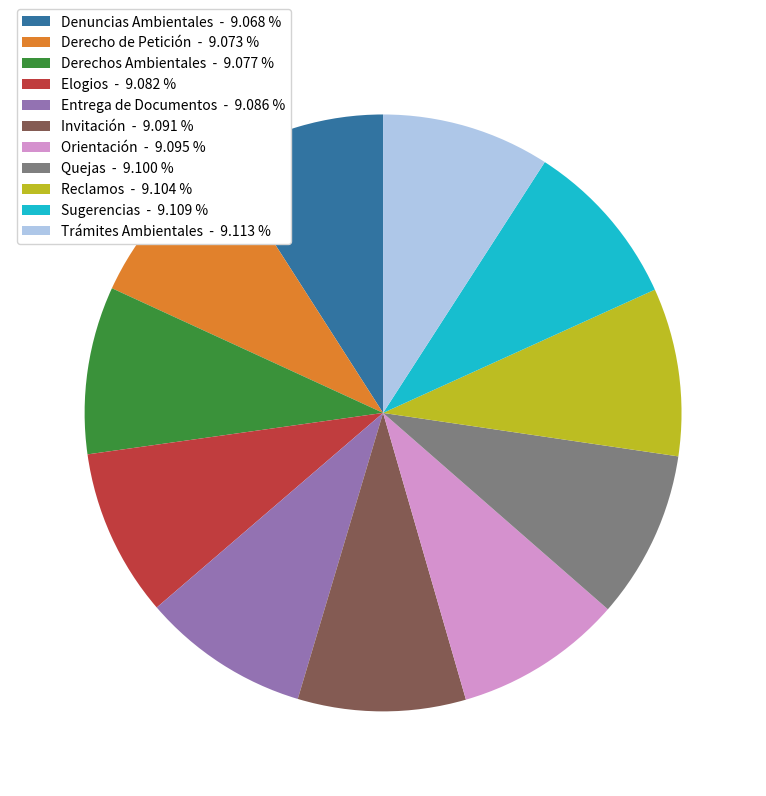

Combined, do Elogios - 9.082 % and Quejas - 9.100 % account for over 50%?

No